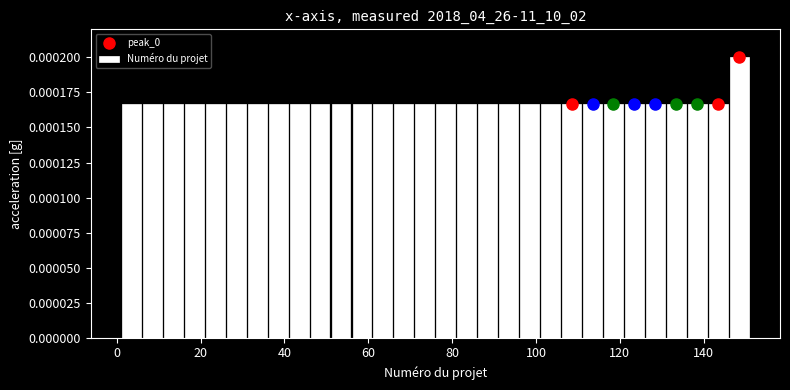

Around what value on the x-axis is the tallest bar? Give the approximate position of its centre, as read against the axis.

148